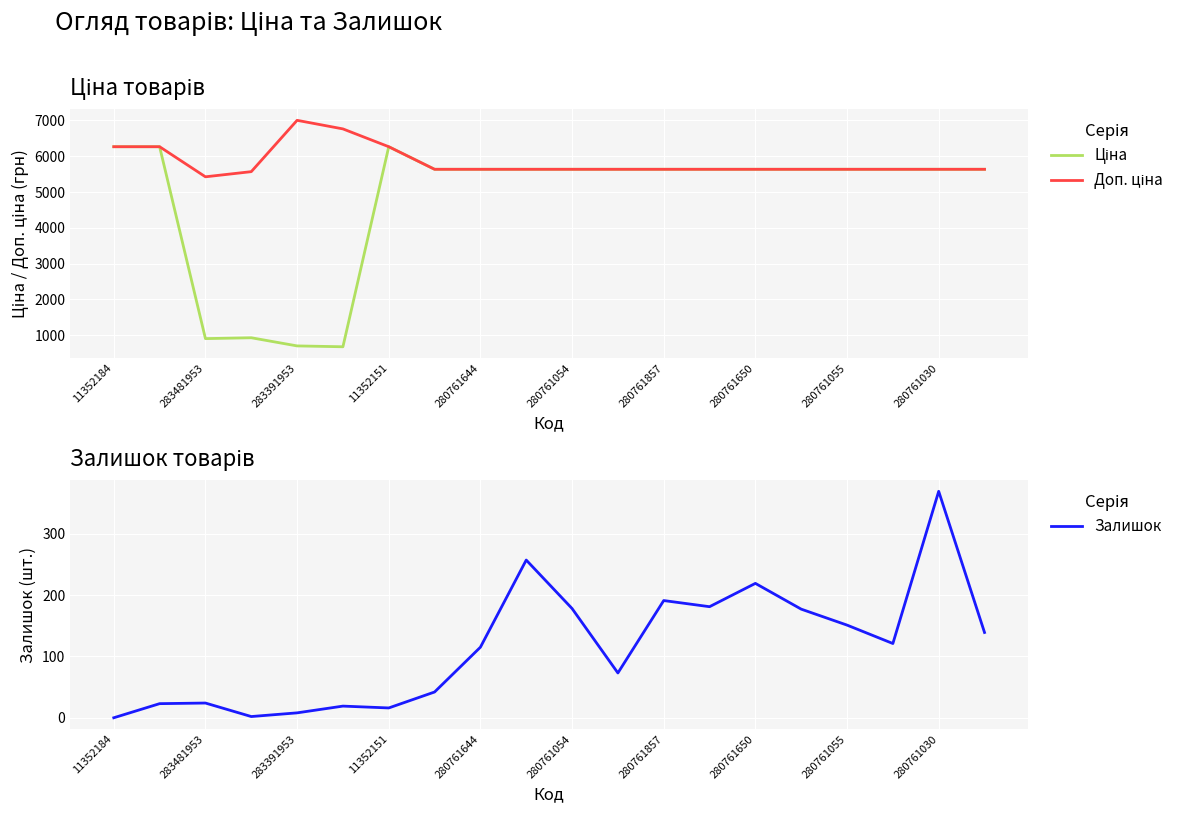

The value of Залишок at 280761644 is 115. True or false?

True